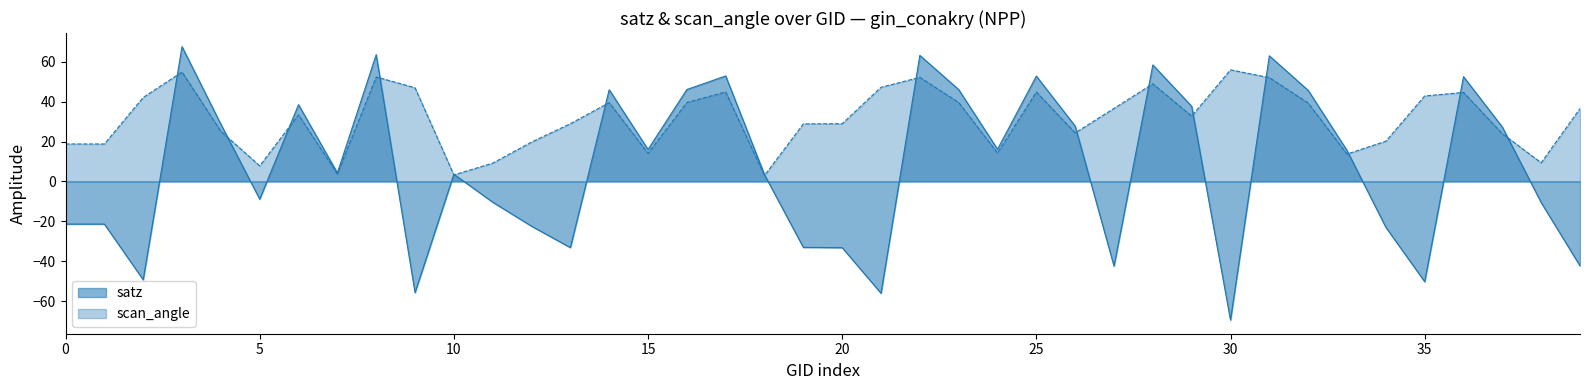

True or false: scan_angle has a value of 14.3 at 154877.

True